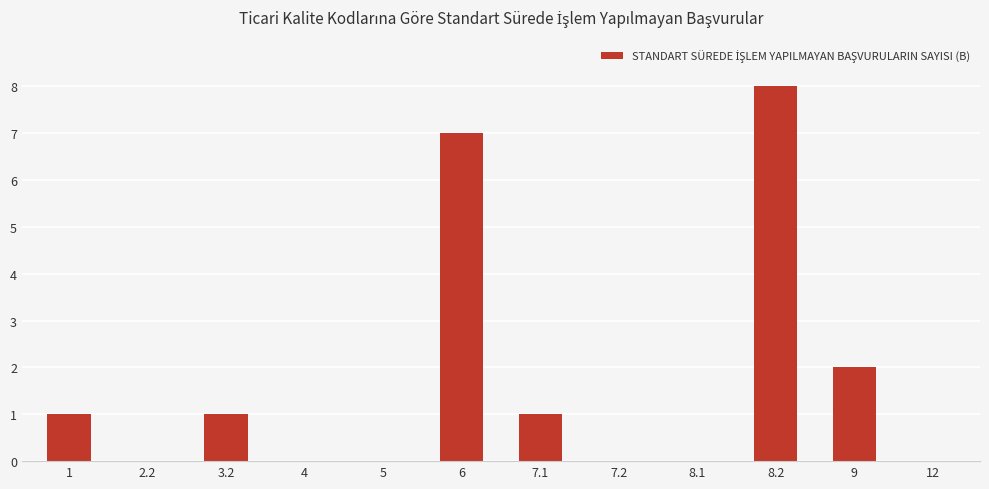

At which label is the value closest to 4?

9